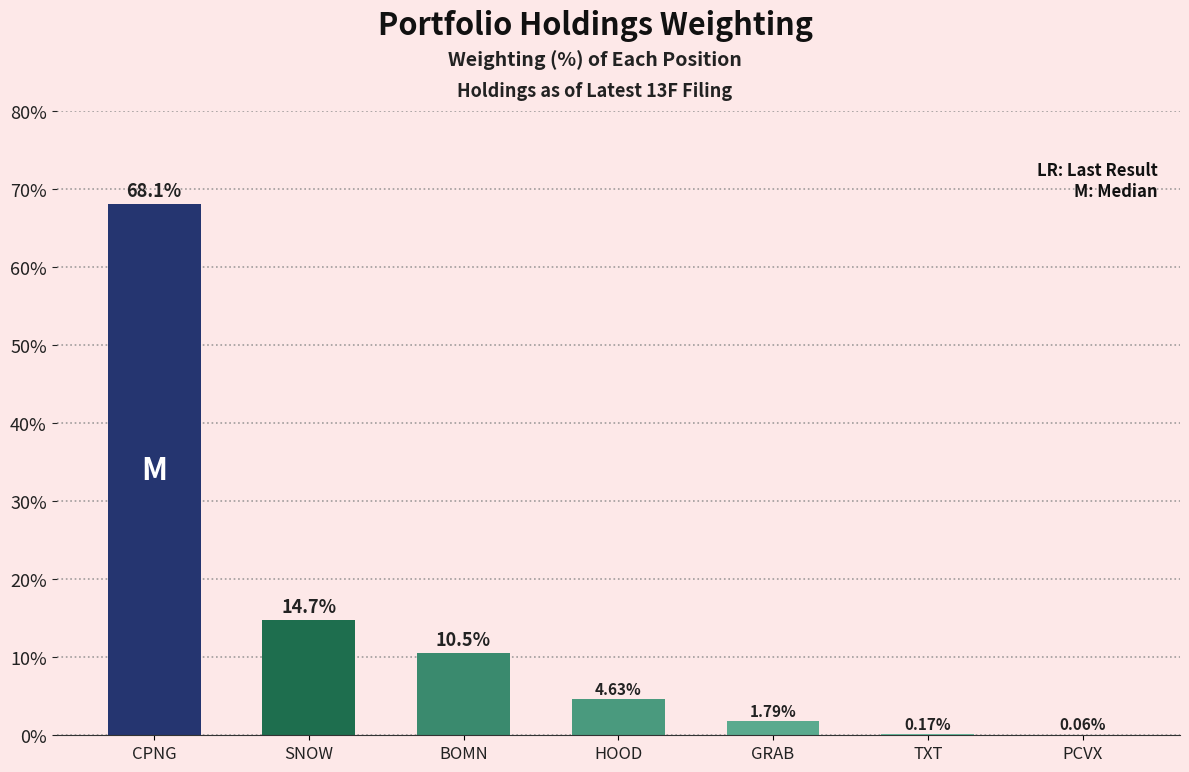

At which category does the chart reach its peak across all series?

CPNG